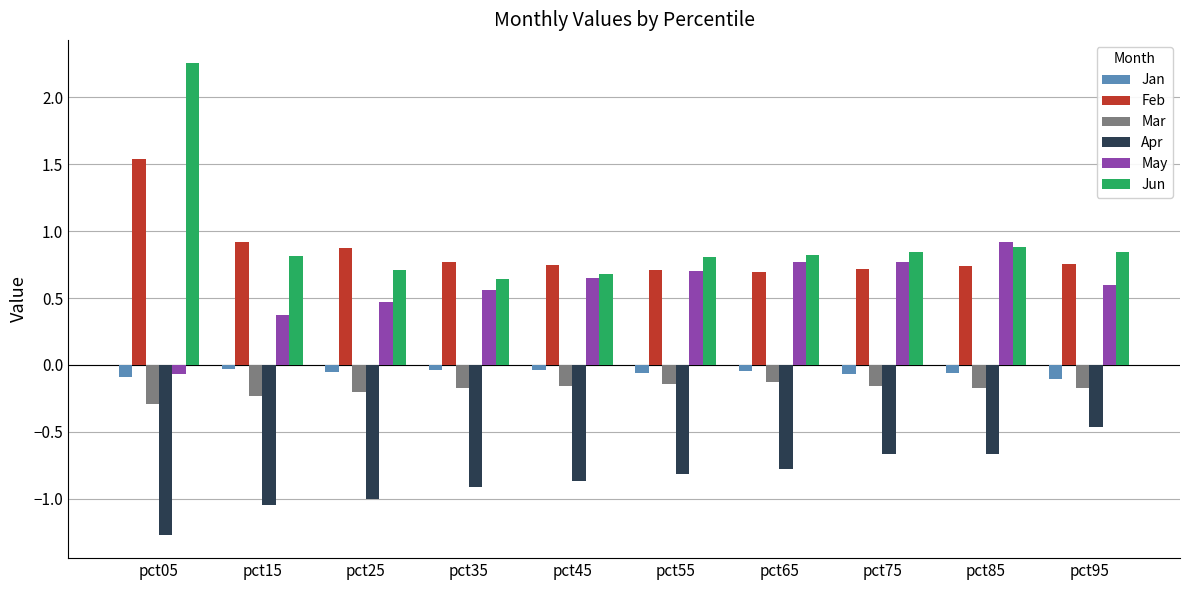

Are the bars horizontal?

No